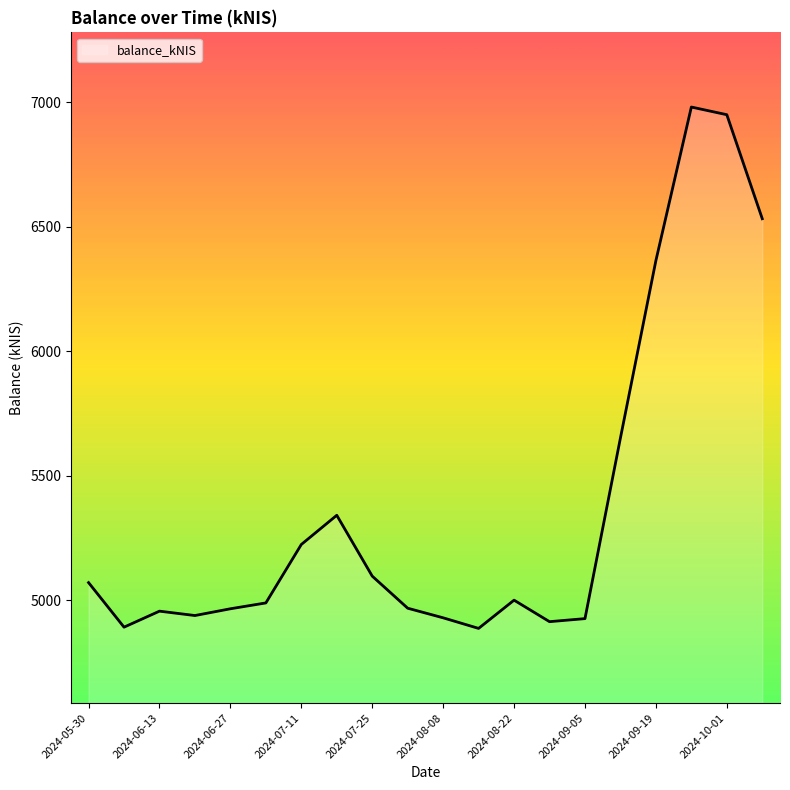

What is the greatest value displayed?

6981.4